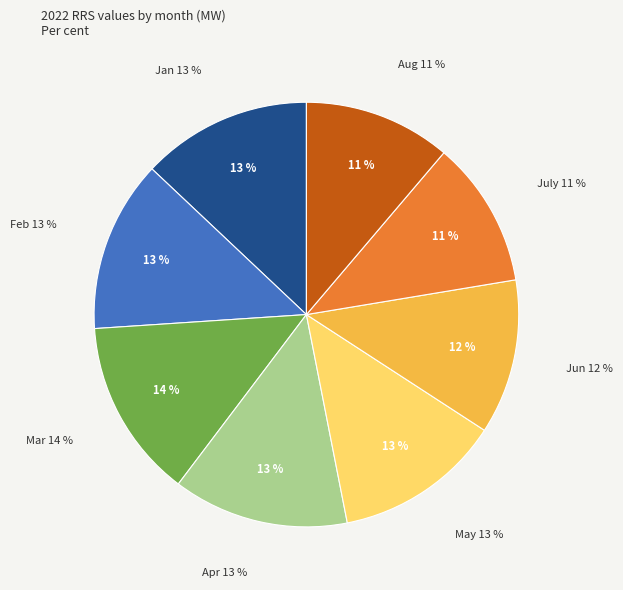

To the nearest percent, what is the combined percentage of July and Jan?

24%